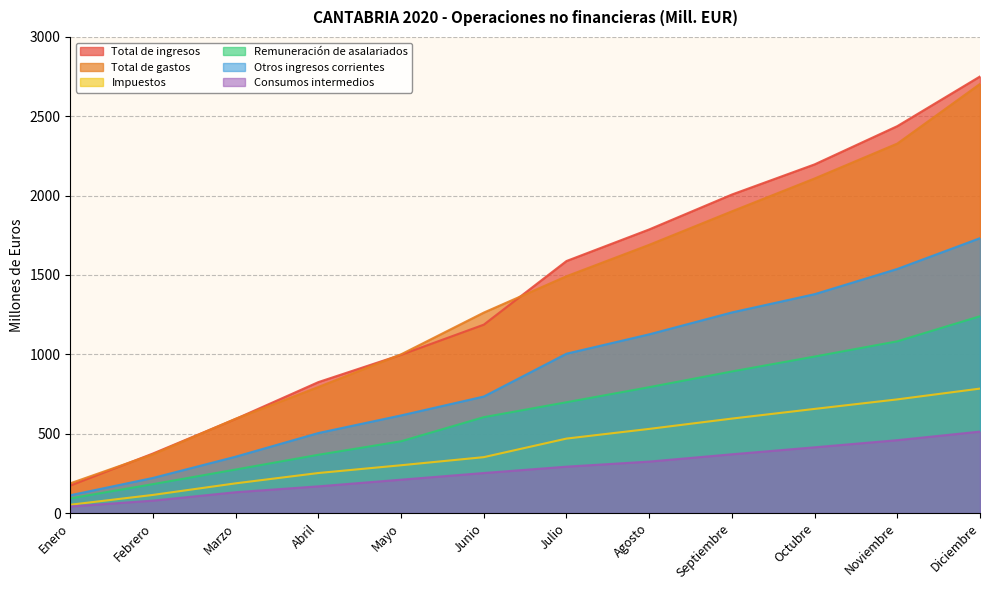

True or false: Impuestos and Total de ingresos intersect in this chart.

False